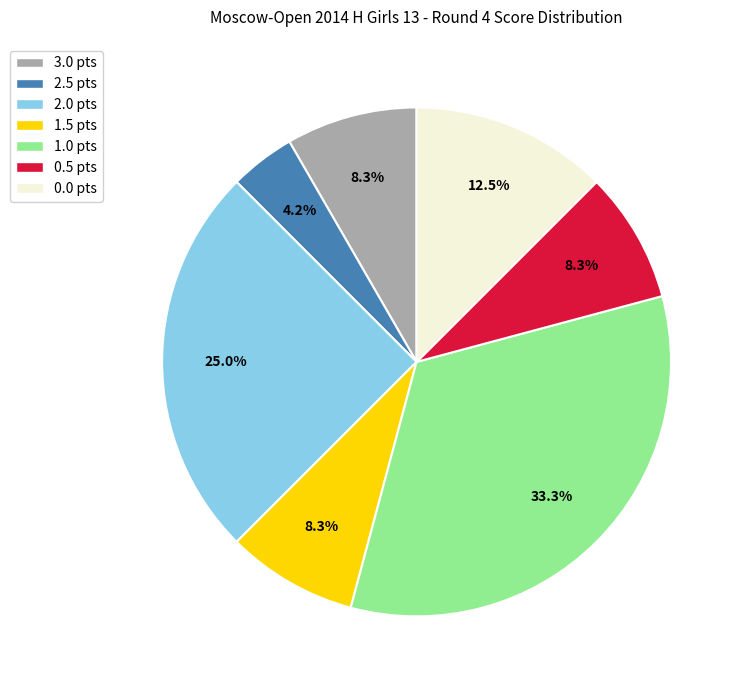

Is there a majority slice in this chart?

No